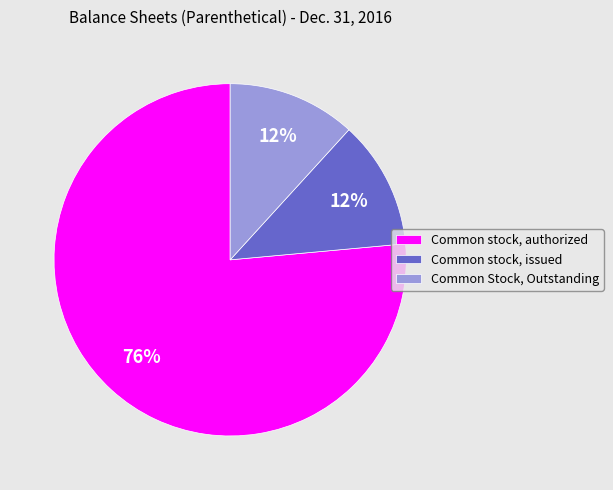

Which has a higher value, Common stock, issued or Common stock, authorized?

Common stock, authorized